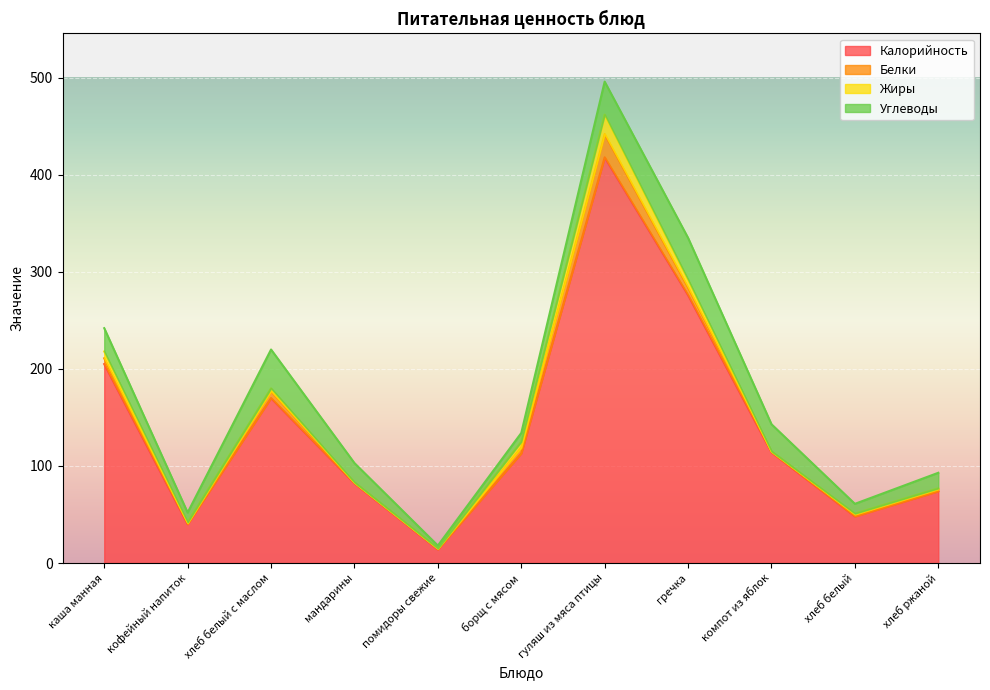

What is the value of the Белки point at the 5th from the left?

1